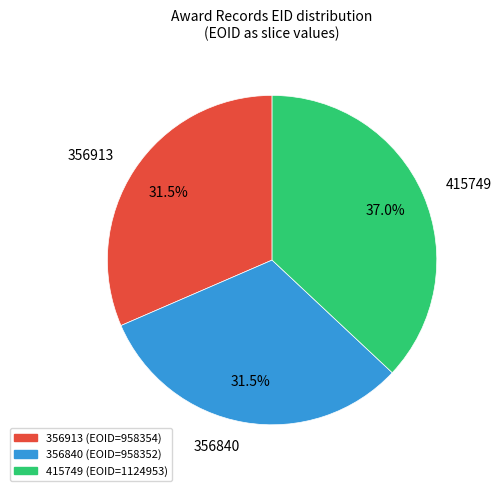

Is 356840 the majority of the pie?

No